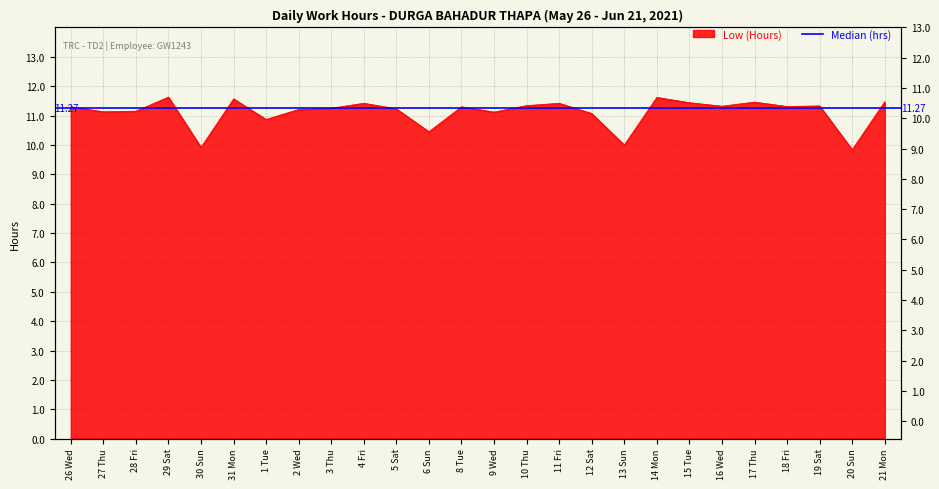

How many lines are shown in the chart?

1